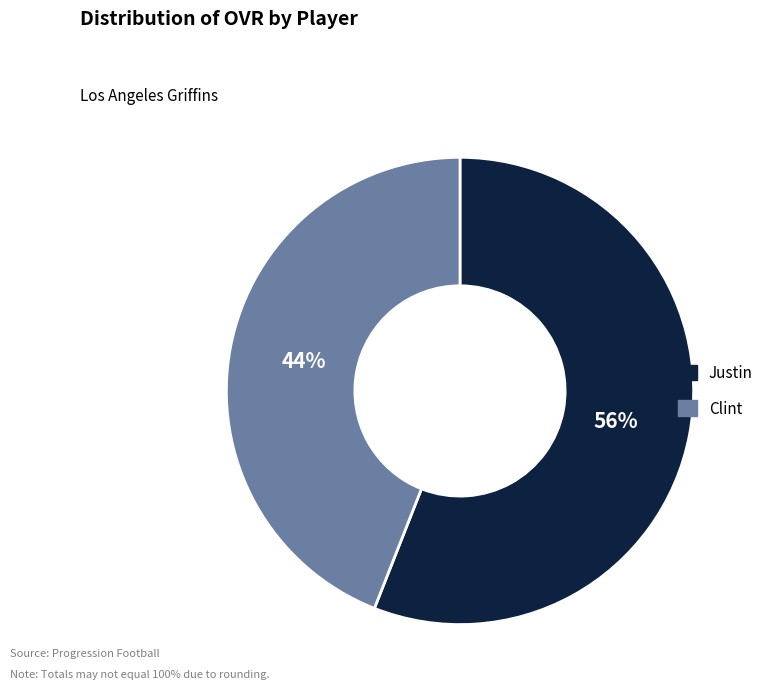

Is it true that Justin is 56% of the pie?

True